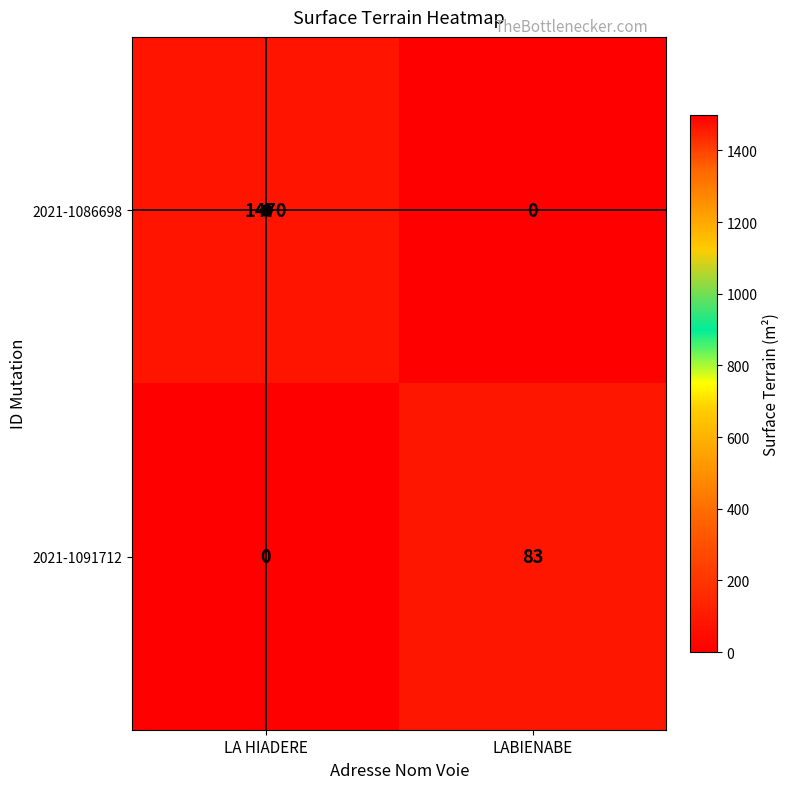

Between LA HIADERE and LABIENABE, which series saw the biggest shift?

2021-1086698